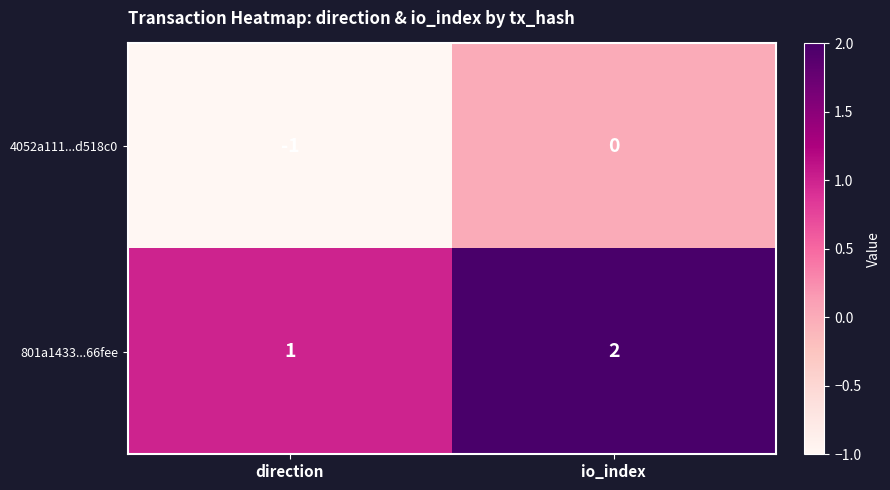

What is the sum of the 801a1433...66fee values at io_index and direction?

3